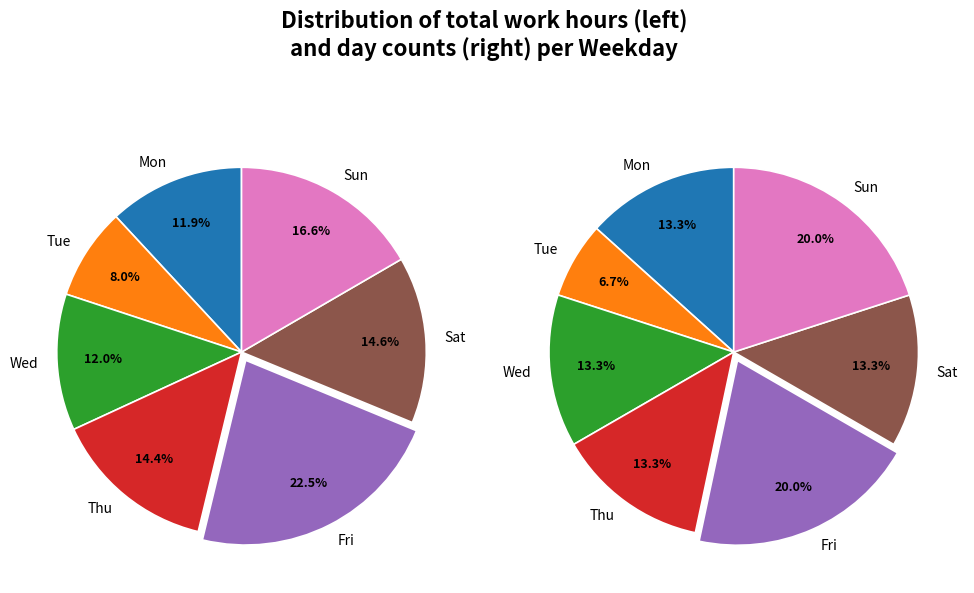

Does 13-Wed represent more than half of the total?

No